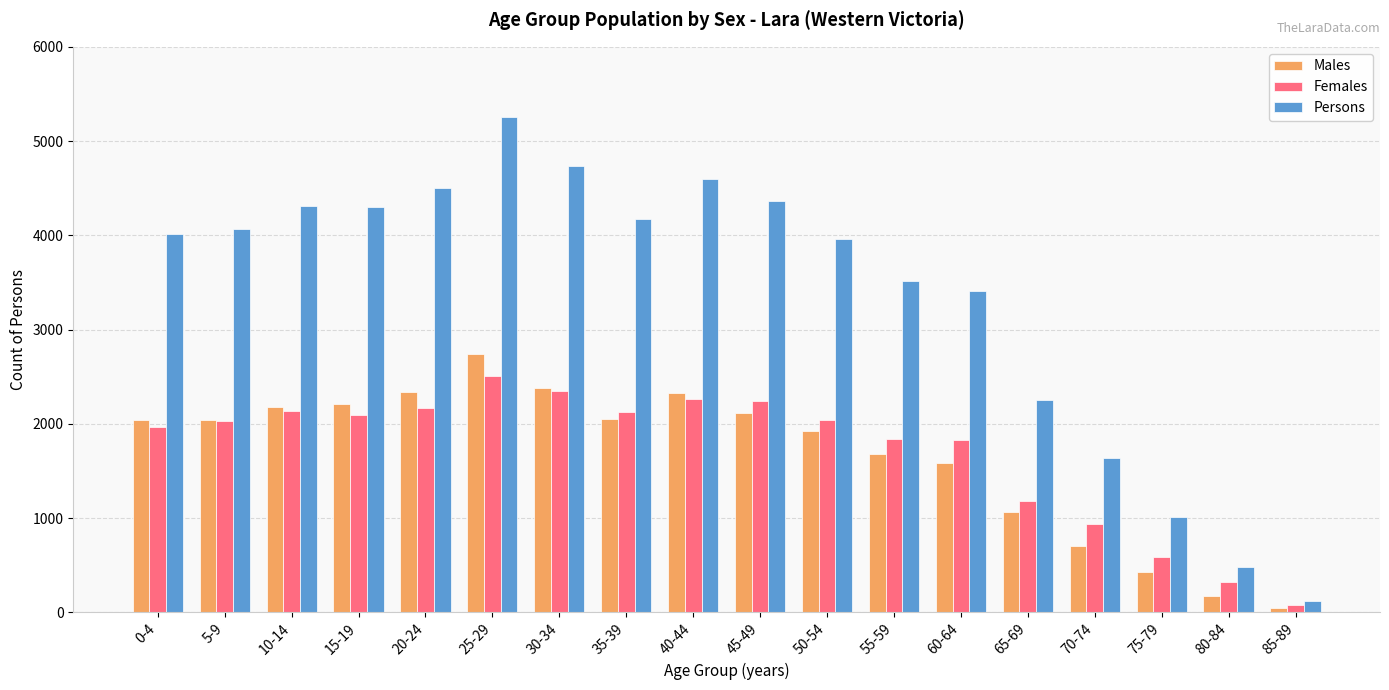

How many series are shown in this chart?

3